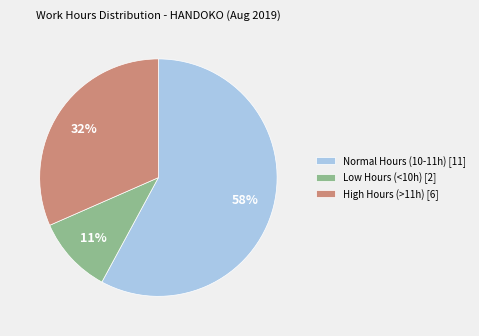

To the nearest percent, what portion does High Hours (>11h) [6] represent?

32%